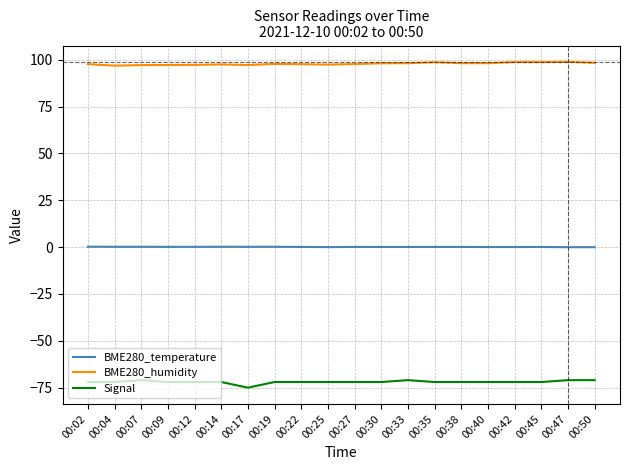

What is the average value of the BME280_temperature series?

0.1